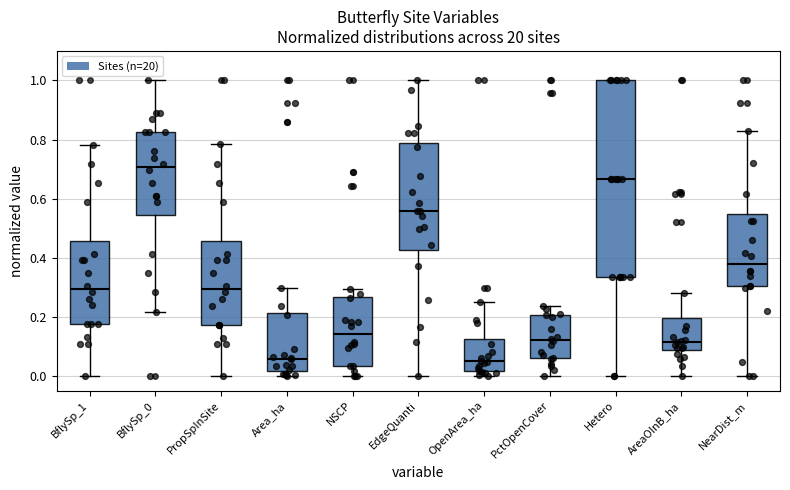

Reading left to right, read every box against the y-axis: the position of its median line, the range the box covers, and the ends of its whiskers. The values are not printed on the chart, so give them approximately, as read against the axis.

BflySp_1: median 0.30, box 0.18 to 0.46, whiskers 0.00 to 0.78
BflySp_0: median 0.70, box 0.54 to 0.82, whiskers 0.22 to 1.00
PropSpInSite: median 0.30, box 0.18 to 0.46, whiskers 0.00 to 0.78
Area_ha: median 0.06, box 0.02 to 0.22, whiskers 0.00 to 0.30
NSCP: median 0.14, box 0.04 to 0.26, whiskers 0.00 to 0.30
EdgeQuanti: median 0.56, box 0.42 to 0.78, whiskers 0.00 to 1.00
OpenArea_ha: median 0.04, box 0.02 to 0.12, whiskers 0.00 to 0.24
PctOpenCover: median 0.12, box 0.06 to 0.20, whiskers 0.00 to 0.24
Hetero: median 0.66, box 0.34 to 1.00, whiskers 0.00 to 1.00
AreaOInB_ha: median 0.12, box 0.08 to 0.20, whiskers 0.00 to 0.28
NearDist_m: median 0.38, box 0.30 to 0.54, whiskers 0.00 to 0.82